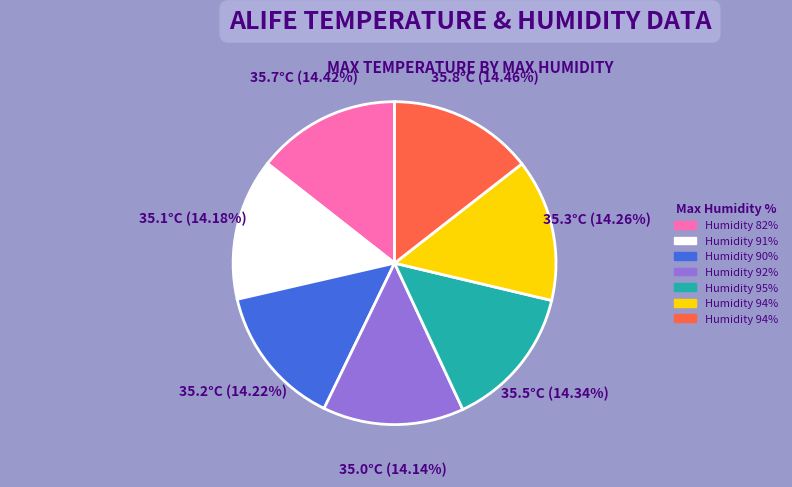

Does any single category account for the majority?

No